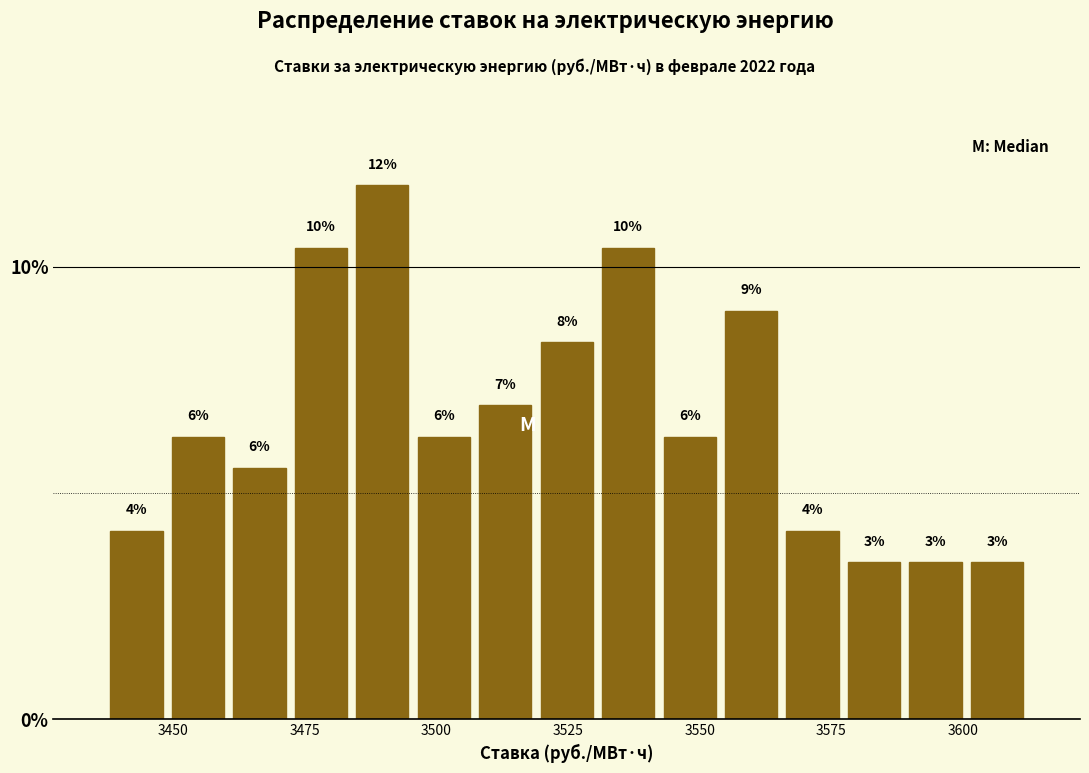

Around what value on the x-axis is the tallest bar? Give the approximate position of its centre, as read against the axis.

3490